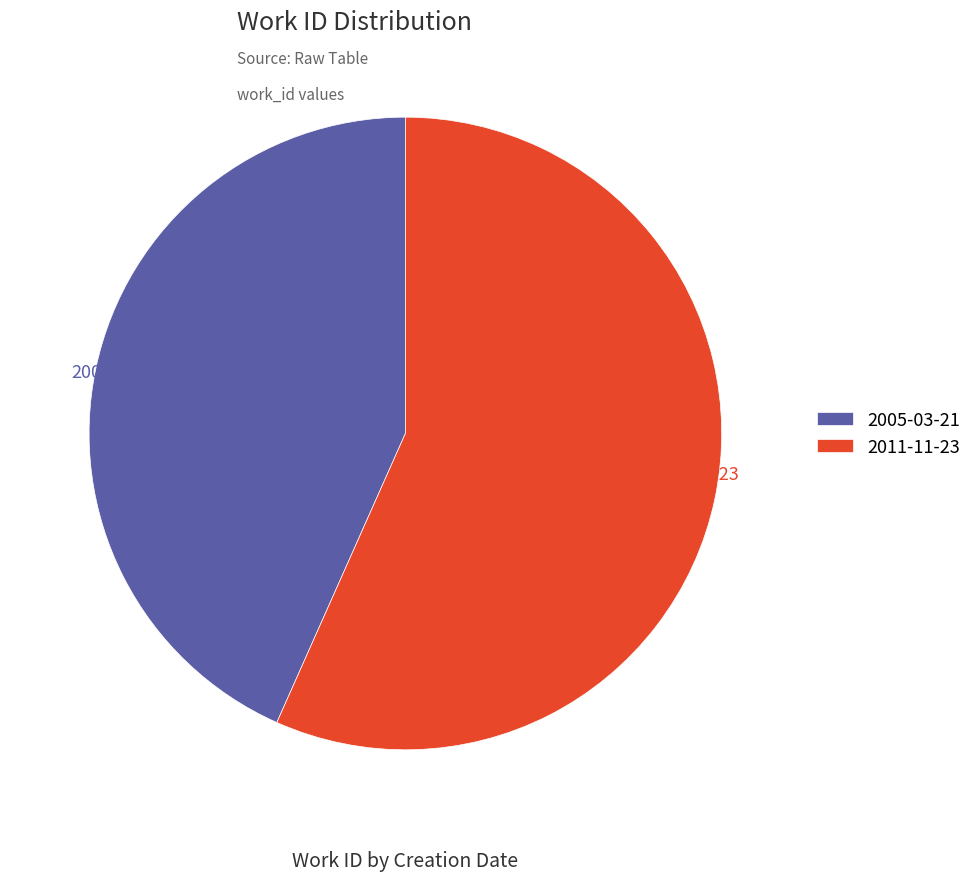

Which has a higher value, 2005-03-21 or 2011-11-23?

2011-11-23